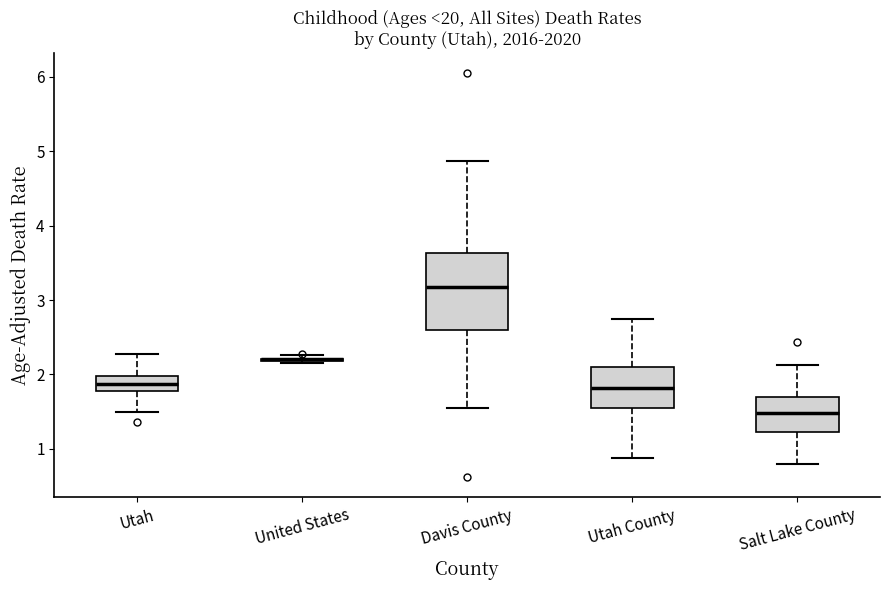

Reading left to right, read every box against the y-axis: the position of its median line, the range the box covers, and the ends of its whiskers. The values are not printed on the chart, so give them approximately, as read against the axis.

Utah: median 1.9, box 1.8 to 2.0, whiskers 1.5 to 2.3
United States: box collapsed to a line at 2.2, whiskers 2.2 to 2.3
Davis County: median 3.2, box 2.6 to 3.6, whiskers 1.6 to 4.9
Utah County: median 1.8, box 1.6 to 2.1, whiskers 0.9 to 2.7
Salt Lake County: median 1.5, box 1.2 to 1.7, whiskers 0.8 to 2.1